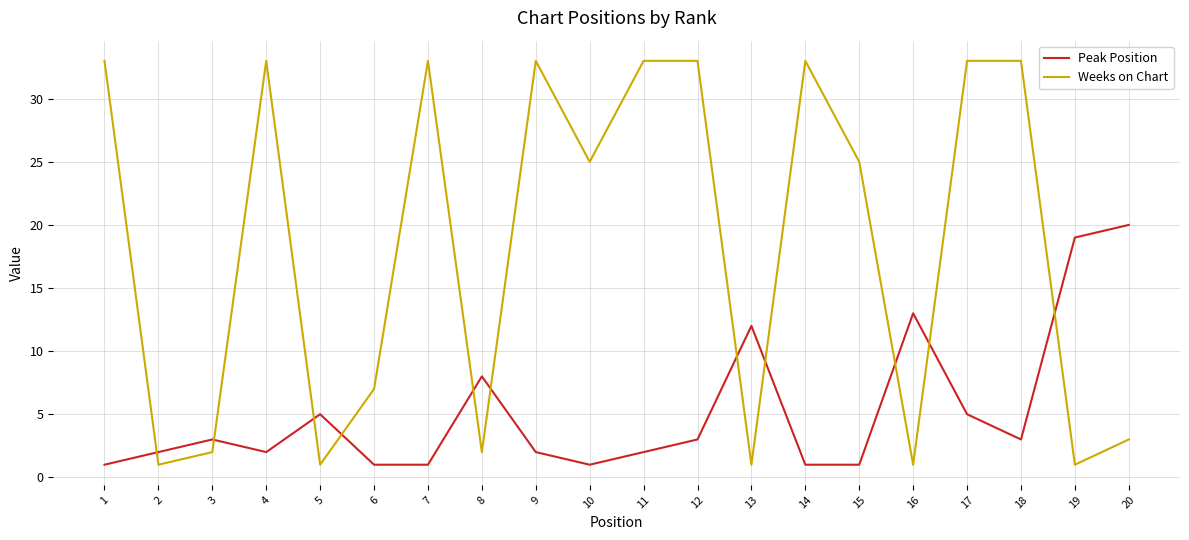

The Weeks on Chart series shows 25 at 10. True or false?

True